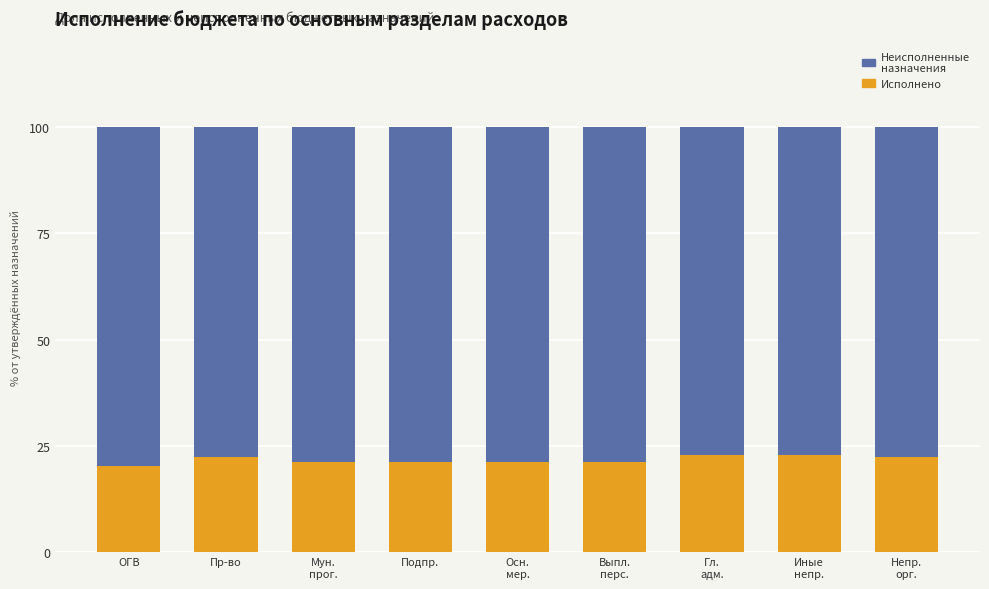

What is the average value of the Исполнено series?

21.7